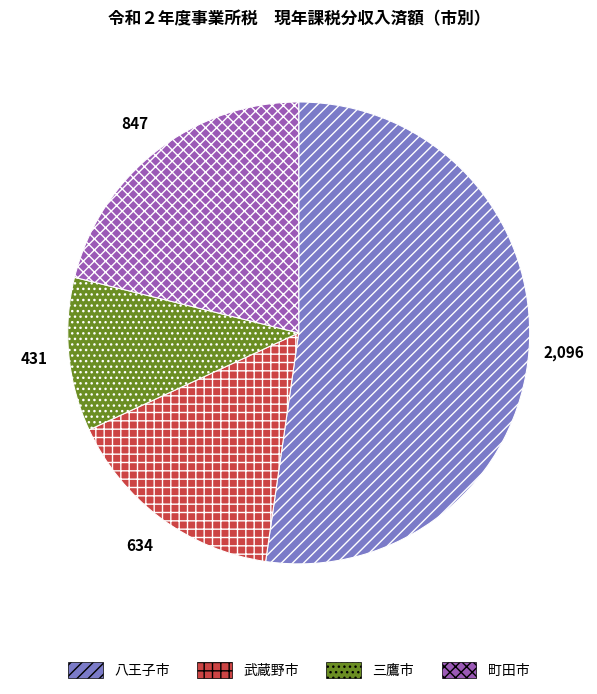

Is it true that 三鷹市 is 1% of the pie?

False